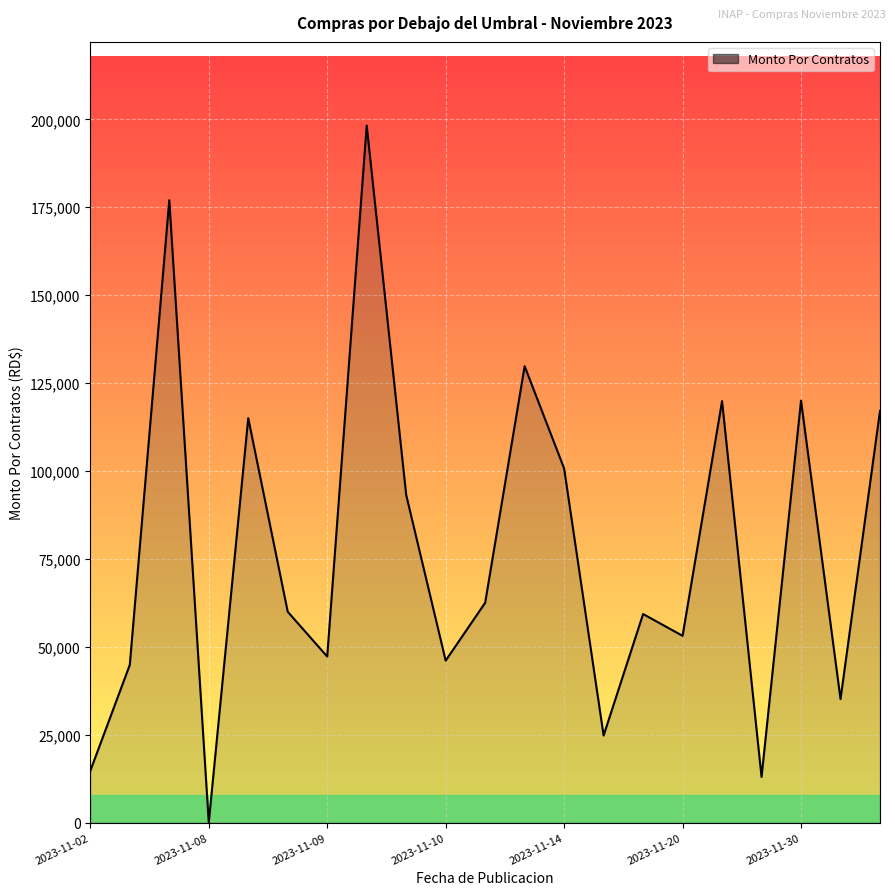

What is the greatest value displayed?

198240